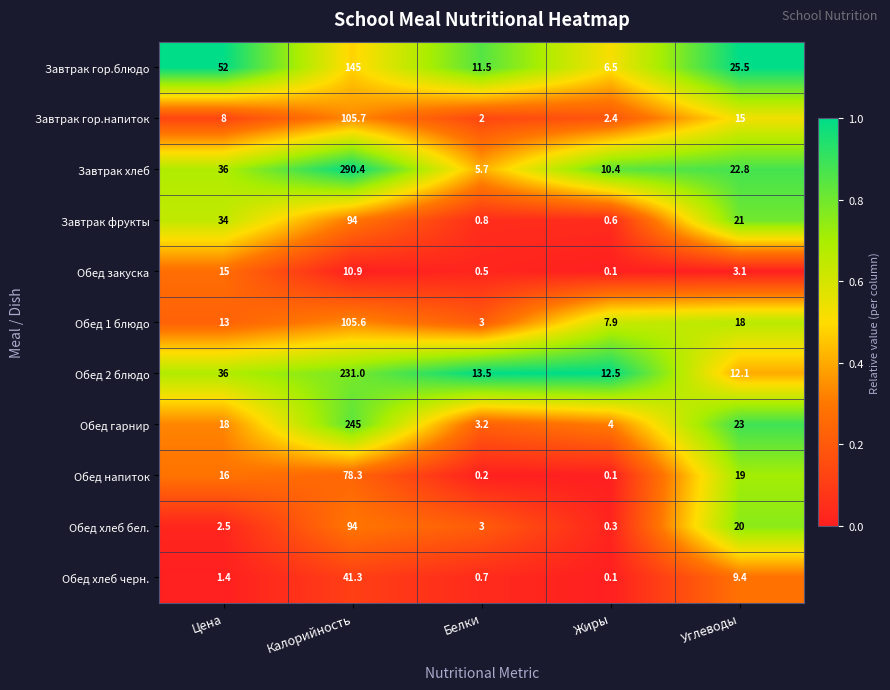

The Обед напиток series shows 78.3 at Калорийность. True or false?

True